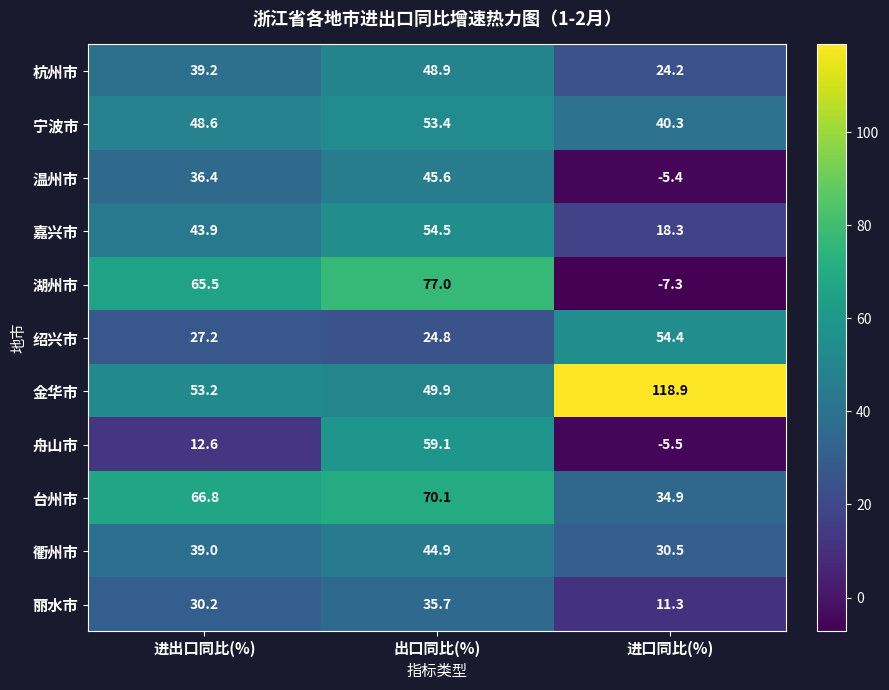

Read the 衢州市 value at 进口同比(%).

30.5